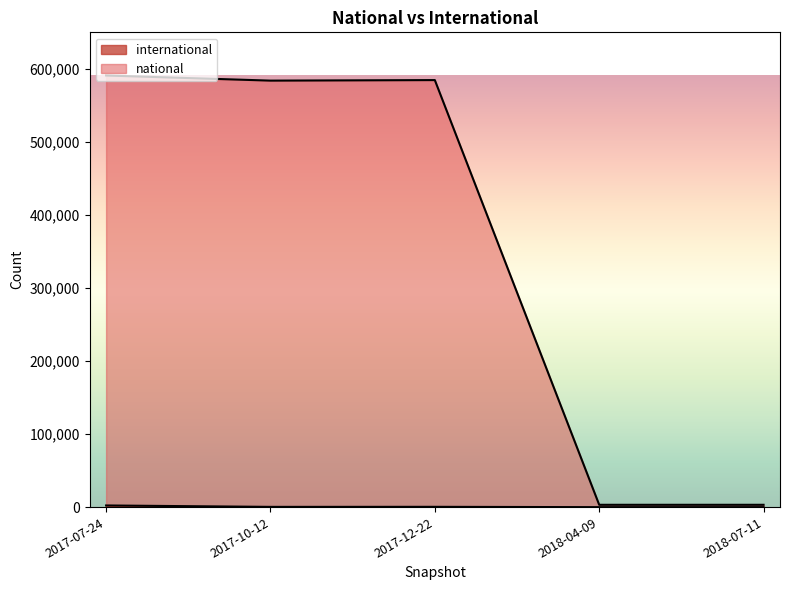

True or false: international has a value of 3567 at 2017-07-24.

False